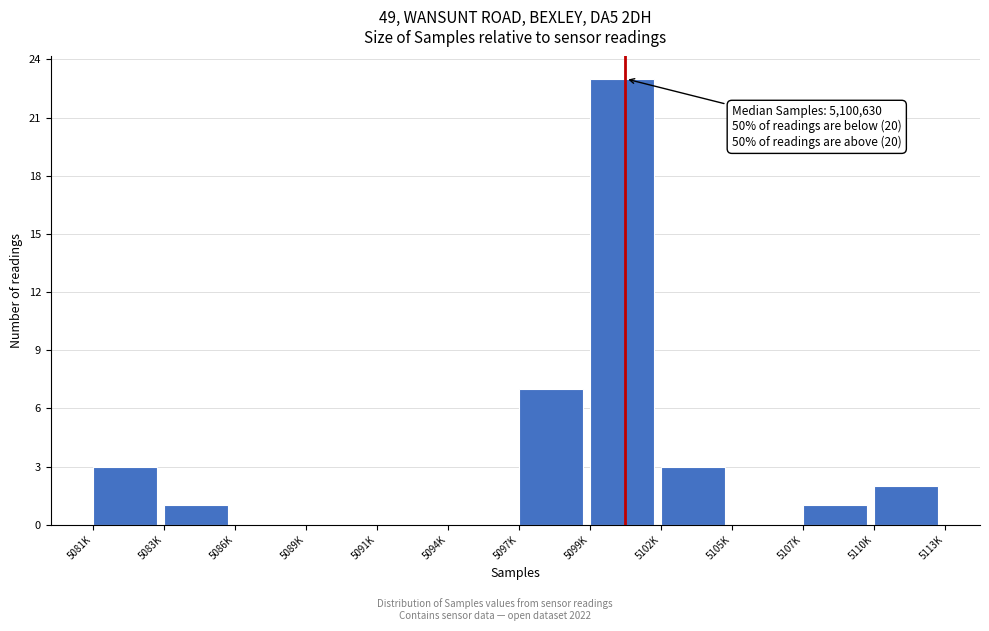

Reading left to right, list all the values displayed in this chart.

5081K=3	5083K=1	5086K=0	5089K=0	5091K=0	5094K=0	5097K=7	5099K=23	5102K=3	5105K=0	5107K=1	5110K=2